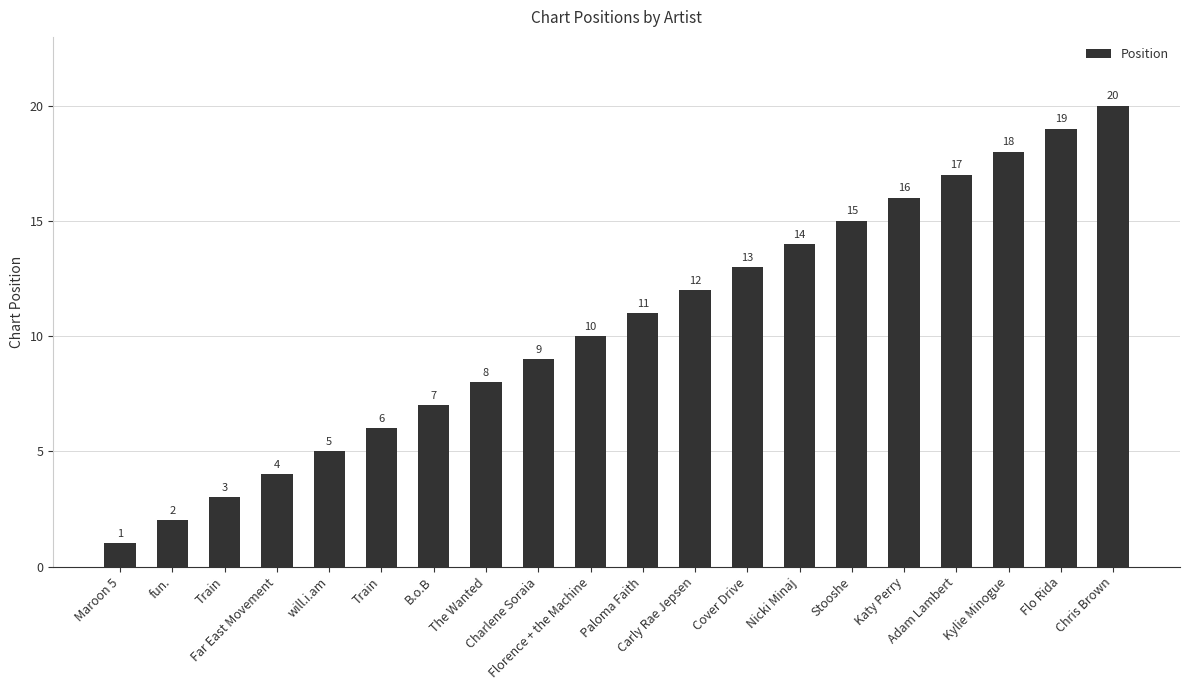

Count the number of data series in this chart.

1